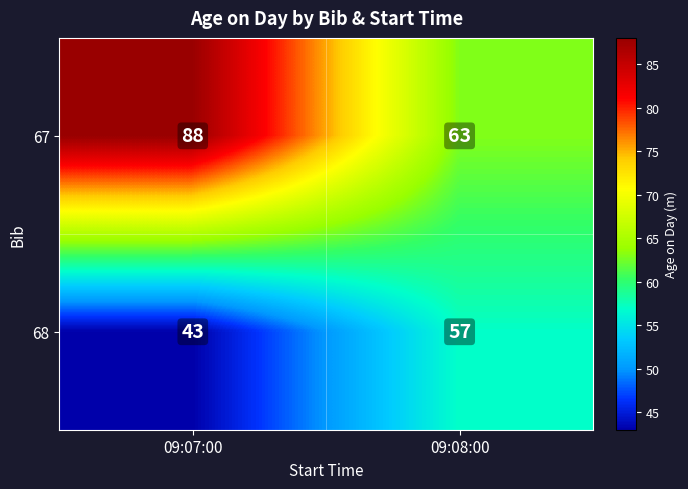

The value of 67 at 09:07:00 is 88. True or false?

True